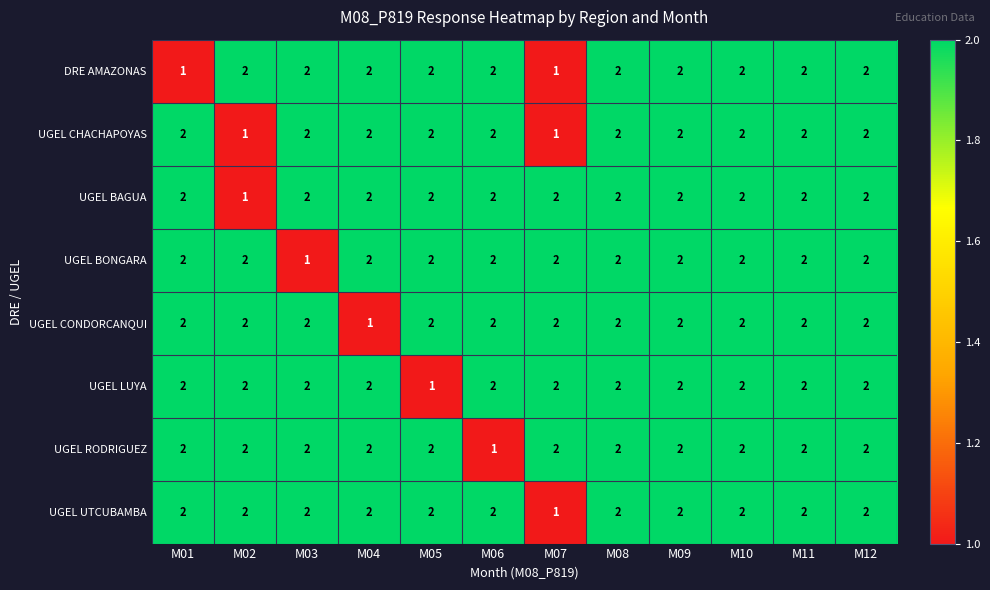

Is it true that DRE AMAZONAS equals 3 at M04?

False